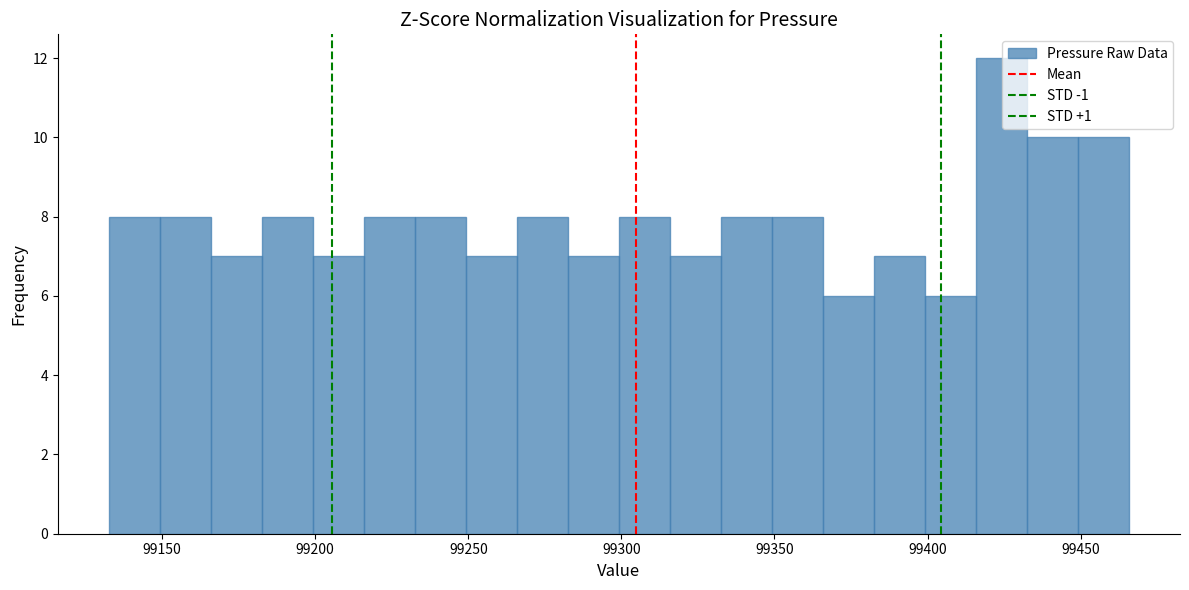

Read against the x-axis, roughly where is the centre of the tallest bar?

99425